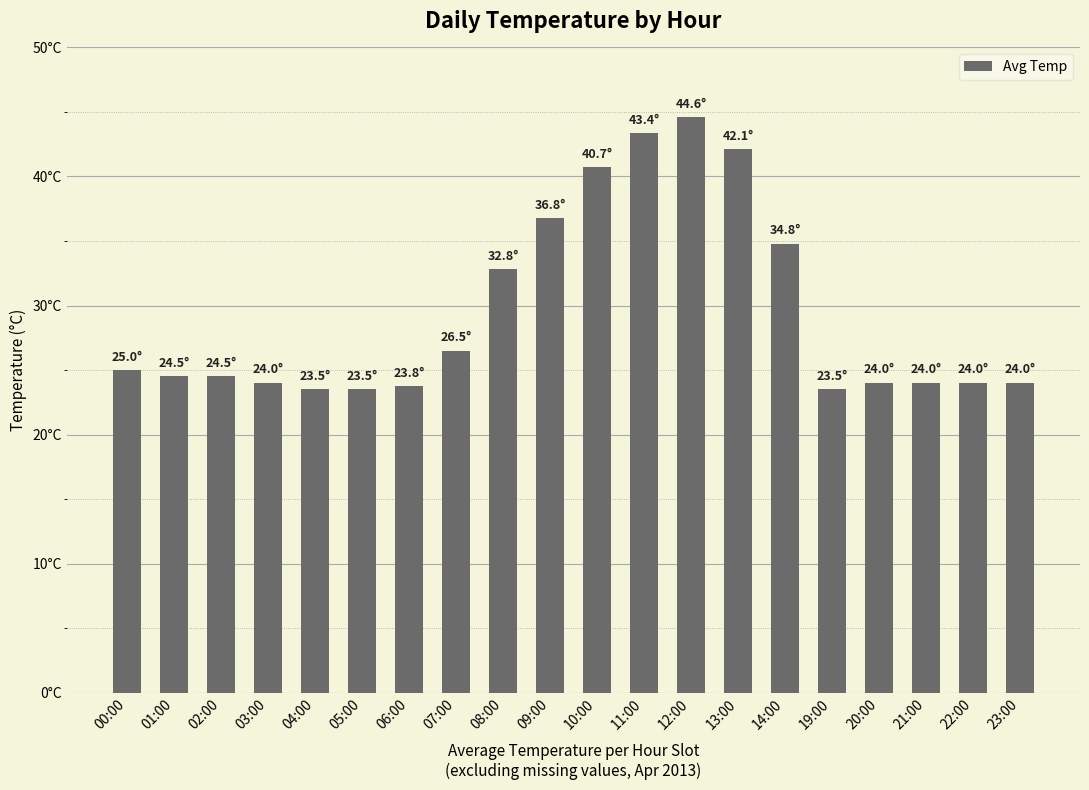

What is the average value?

29.5